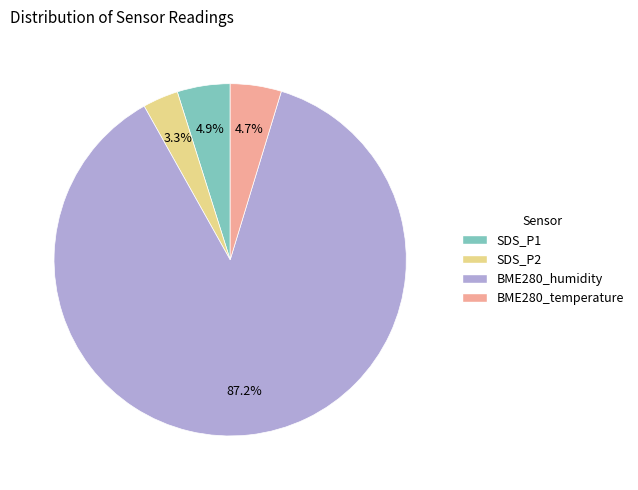

Is there a majority slice in this chart?

Yes